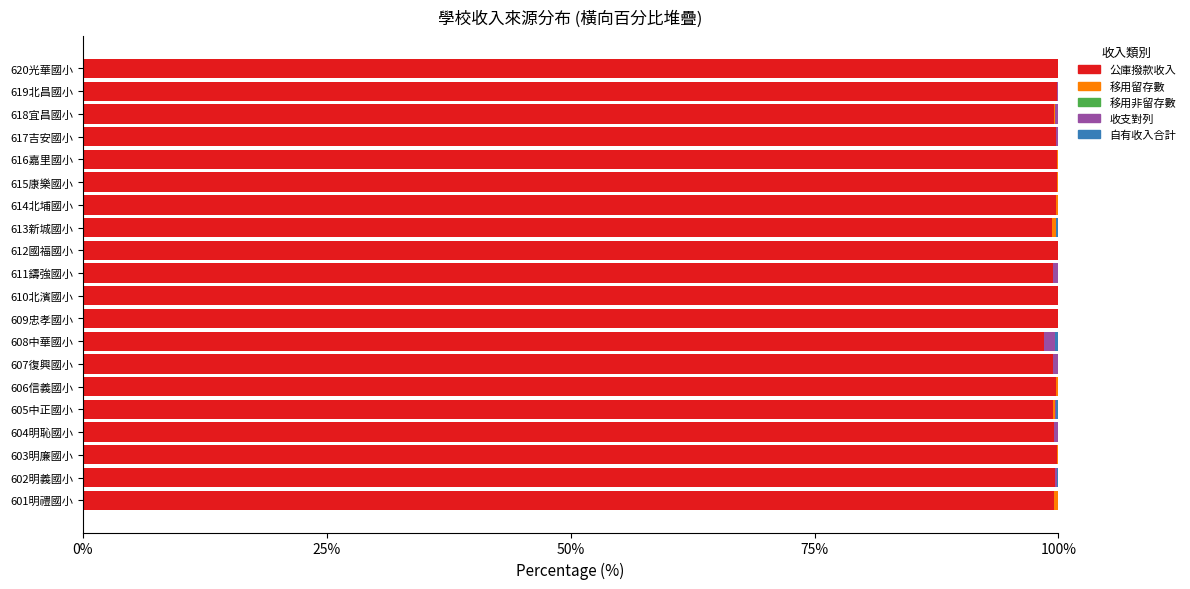

What is the highest value of the 公庫撥款收入 series?

100.0